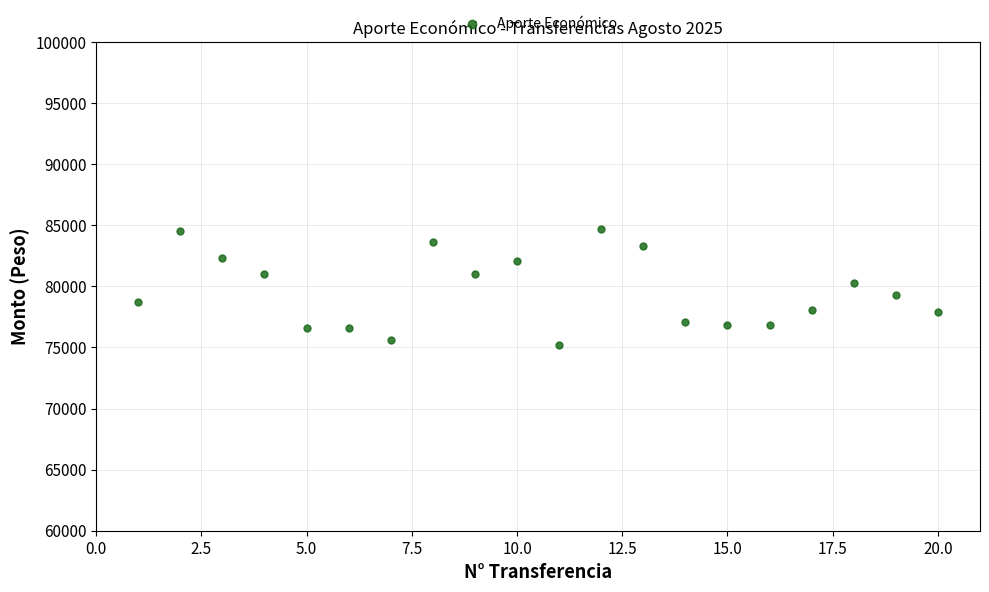

What is the range of X values (max minus min)?

19.0